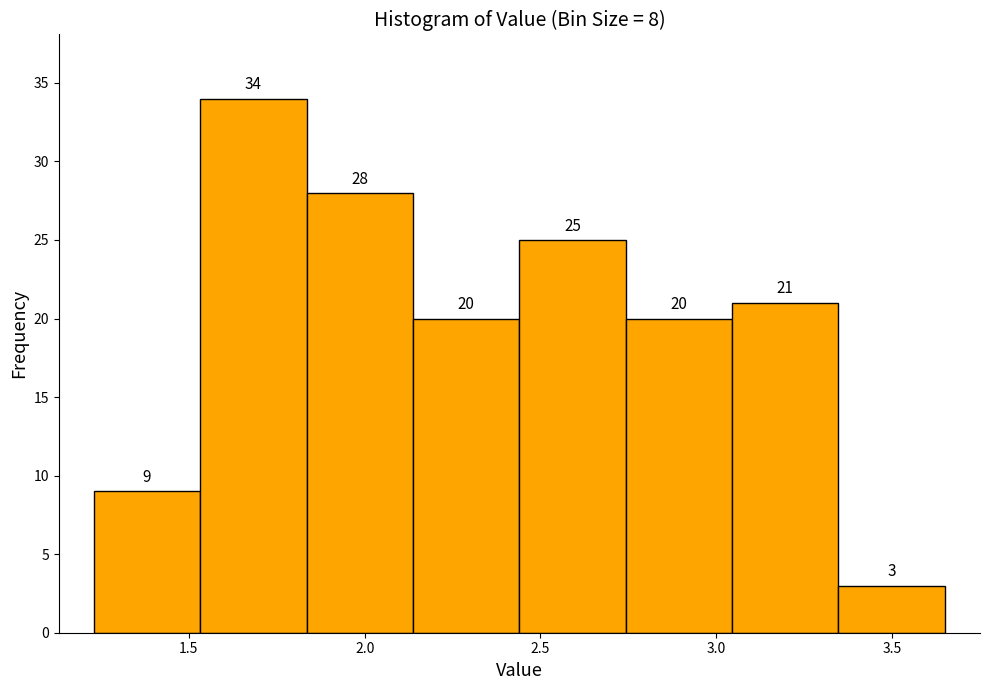

What is the height of the bar covering 1.25 to 1.55 on the x-axis? The bar edges are not printed on the chart, so give them approximately, as read against the axis.

9